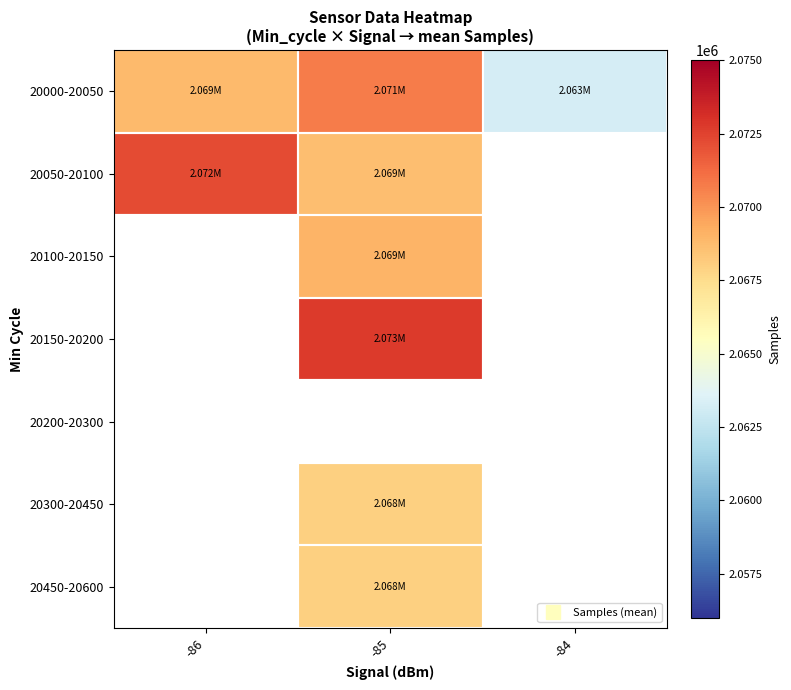

Is the value of 20000-20050 at -86 greater than the value of 20200-20300 at -85?

No